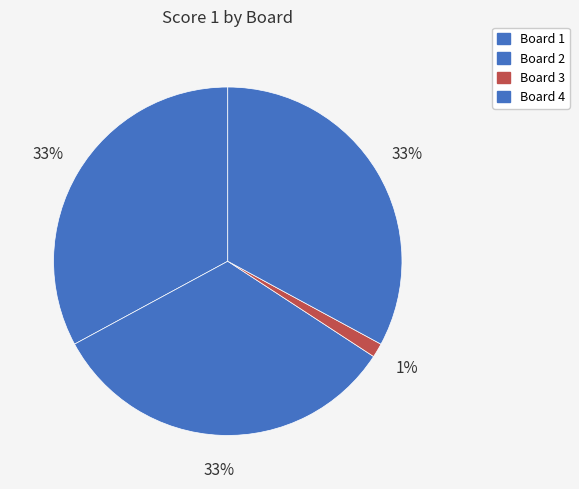

The Board 2 slice represents 33% of the pie. True or false?

True